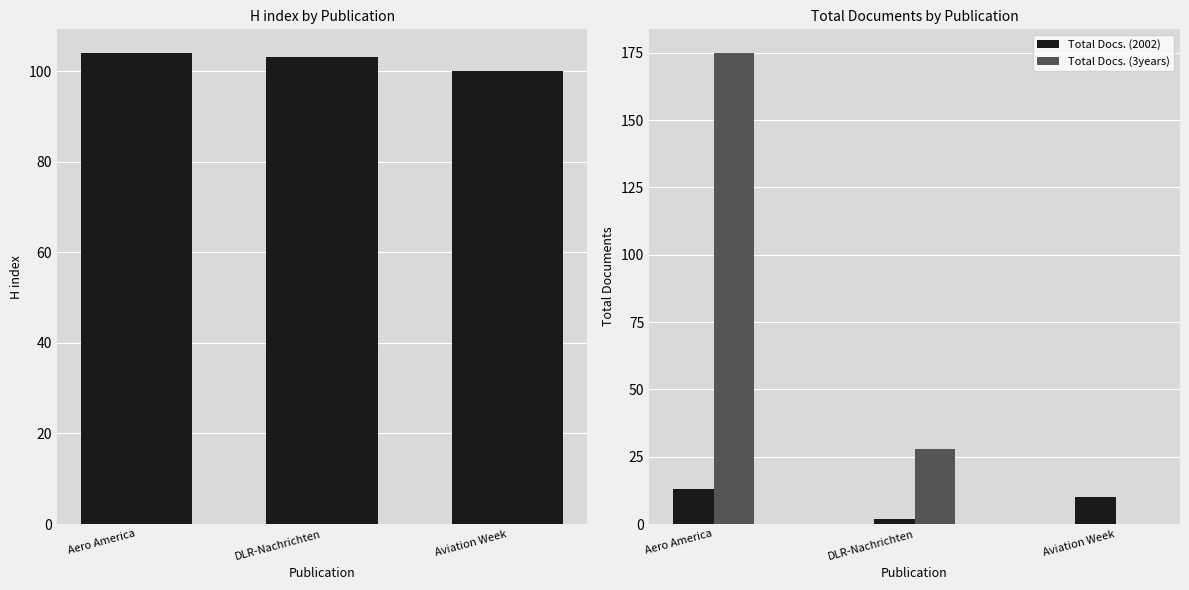

What is the value of the Total Docs. (2002) bar at the 1st from the left?

13